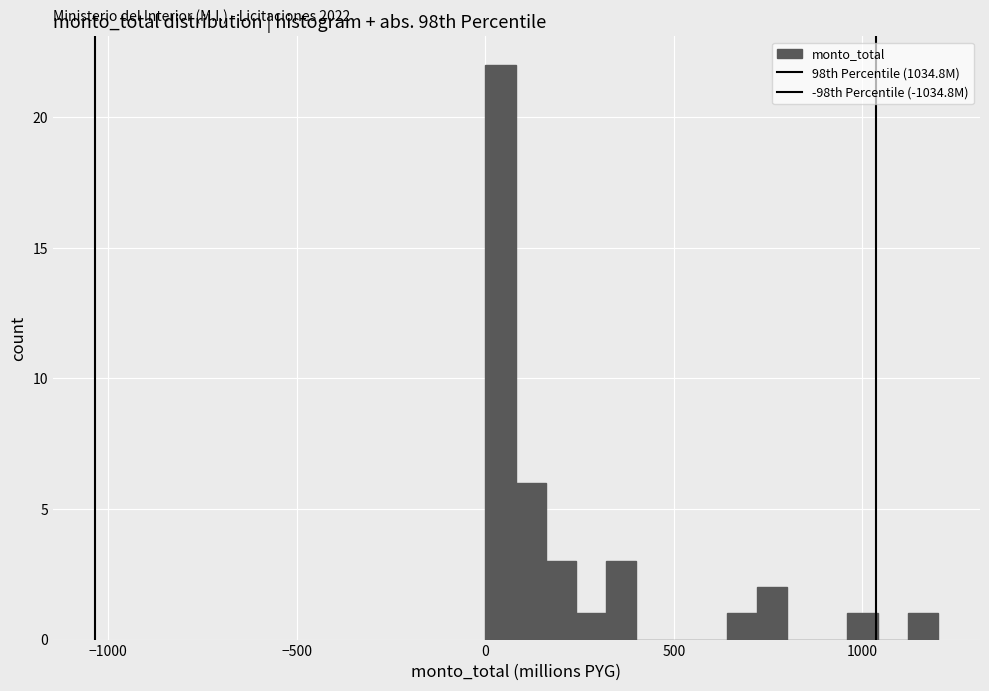

Around what value on the x-axis is the tallest bar? Give the approximate position of its centre, as read against the axis.

50